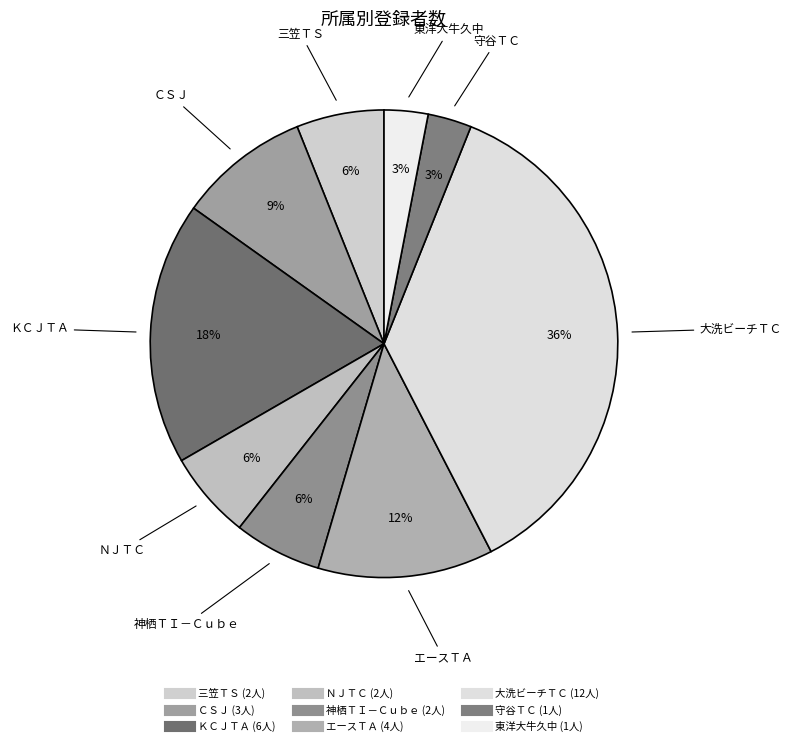

Between ＣＳＪ and 三笠ＴＳ, which is larger?

ＣＳＪ